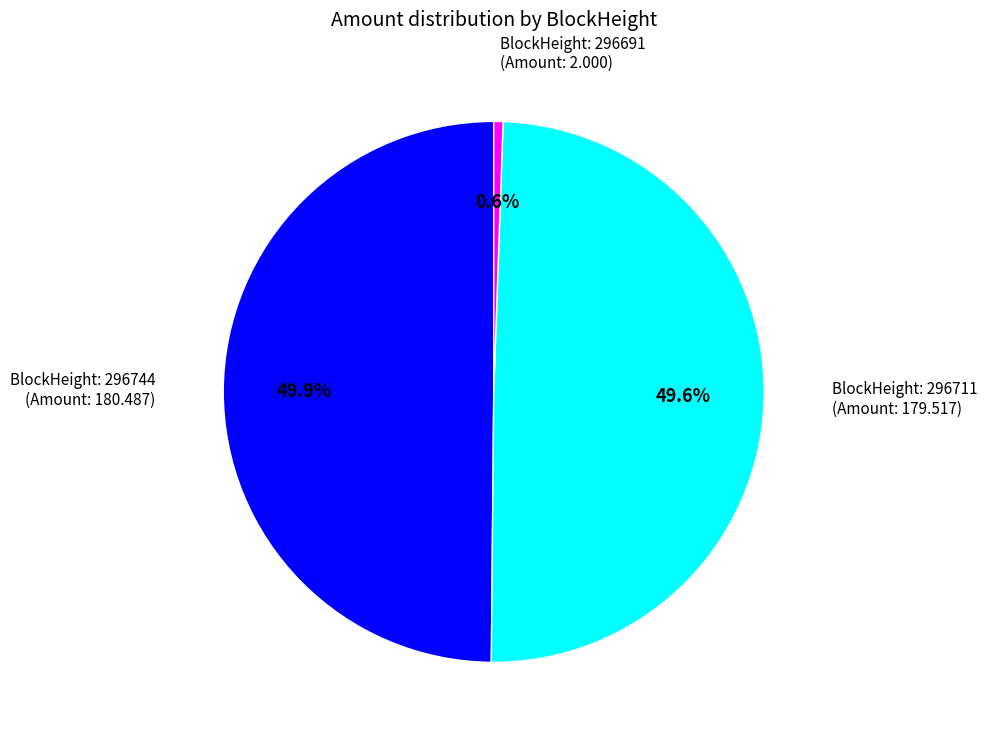

Does any single category account for the majority?

No